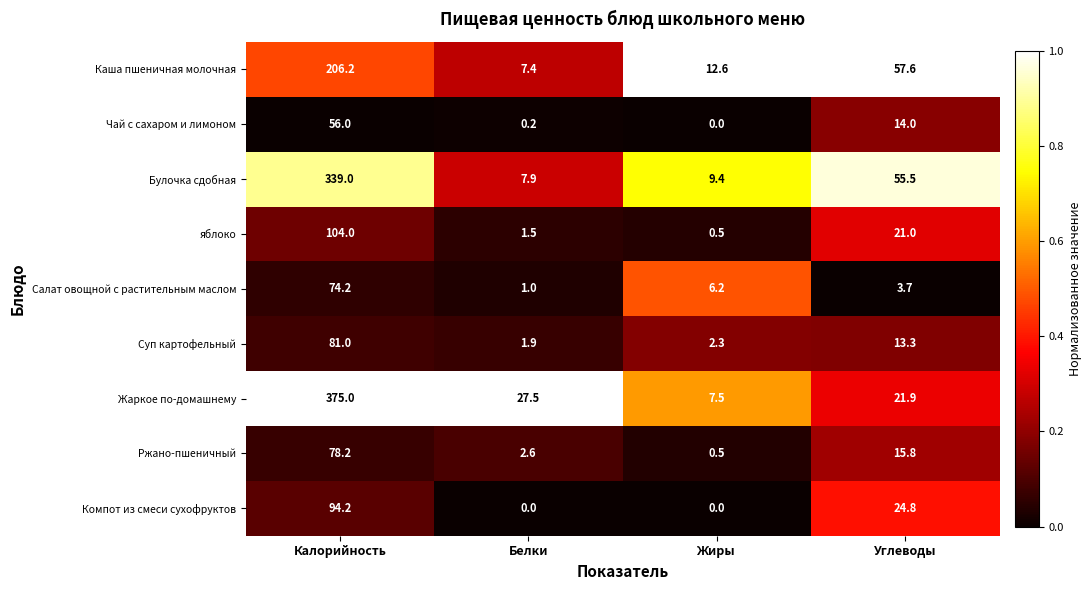

Which series has the widest spread of values?

Жаркое по-домашнему